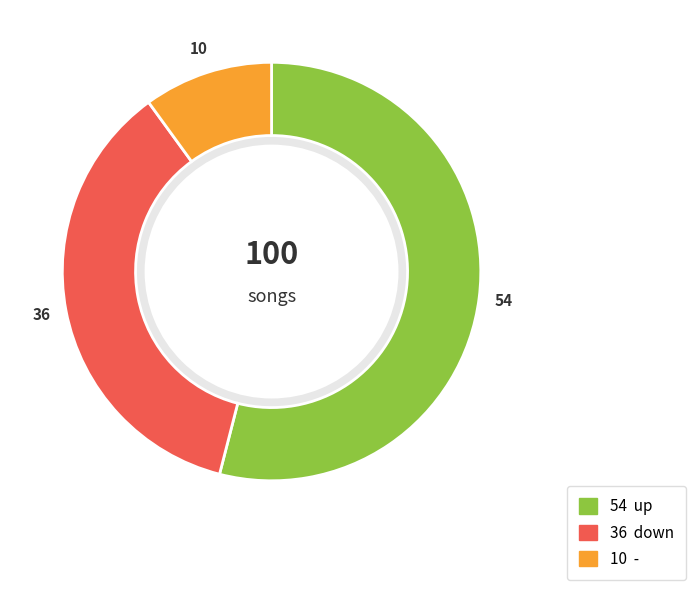

What is the smallest slice in the pie chart?

-